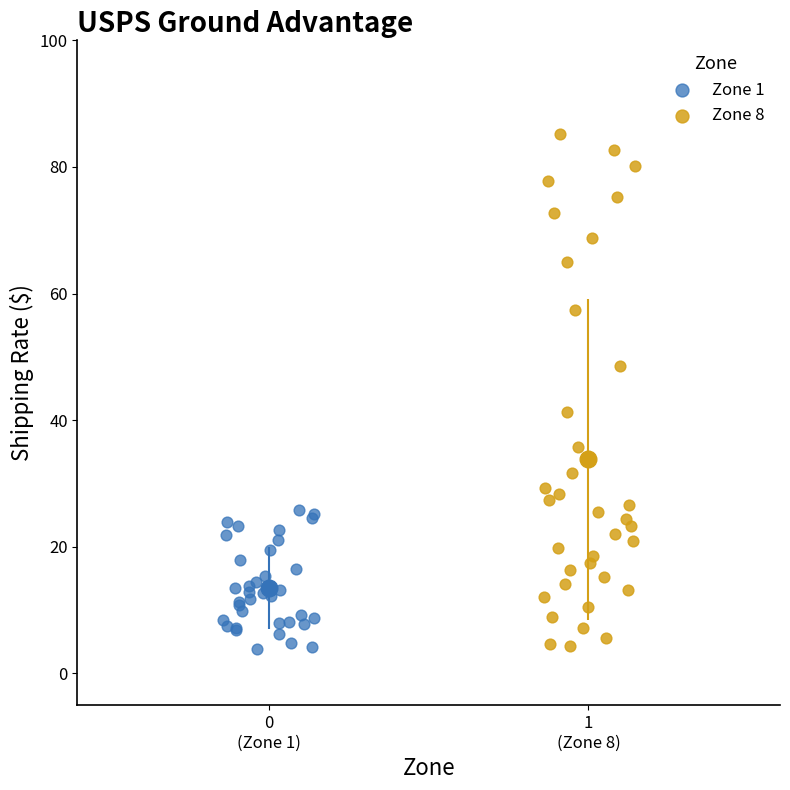

Which series has the widest spread of Y values?

Zone 8